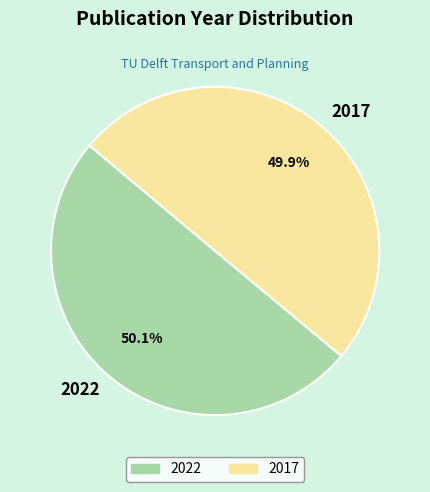

To the nearest percent, what portion does 2022 represent?

50%